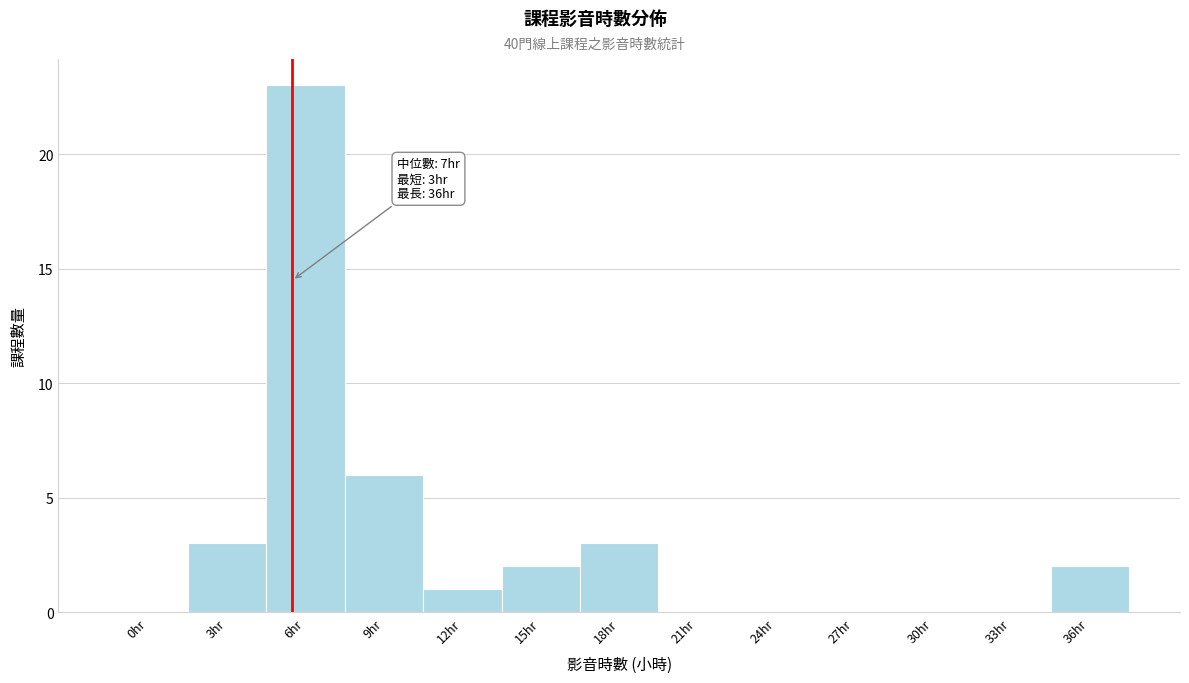

Reading left to right, list all the values displayed in this chart.

0hr=0	3hr=3	6hr=23	9hr=6	12hr=1	15hr=2	18hr=3	21hr=0	24hr=0	27hr=0	30hr=0	33hr=0	36hr=2